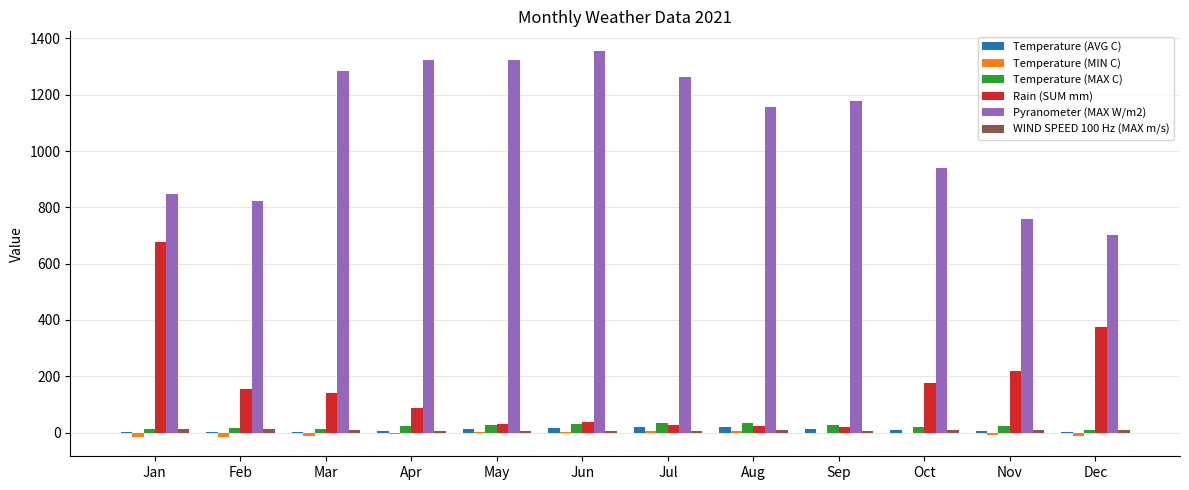

Which category has the highest value across all series?

Jun